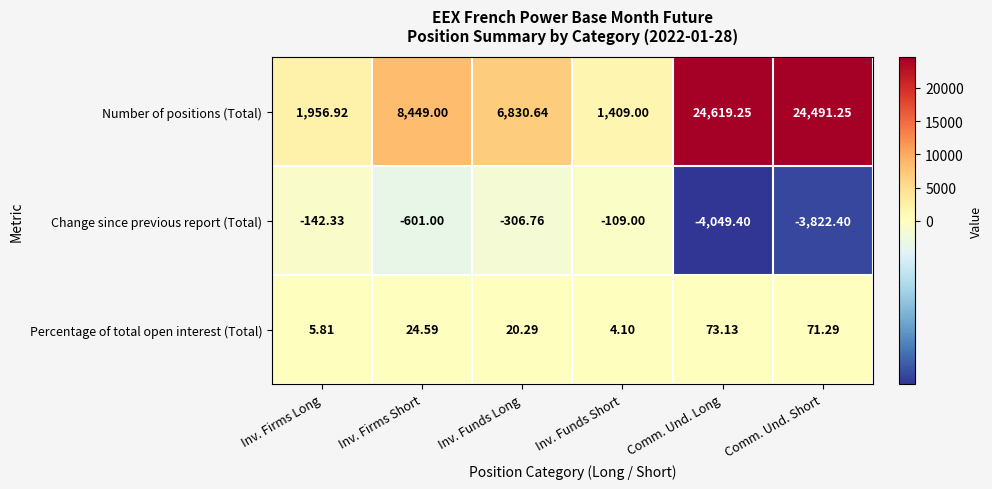

Is the value of Change since previous report (Total) at Inv. Funds Short greater than the value of Number of positions (Total) at Inv. Firms Short?

No